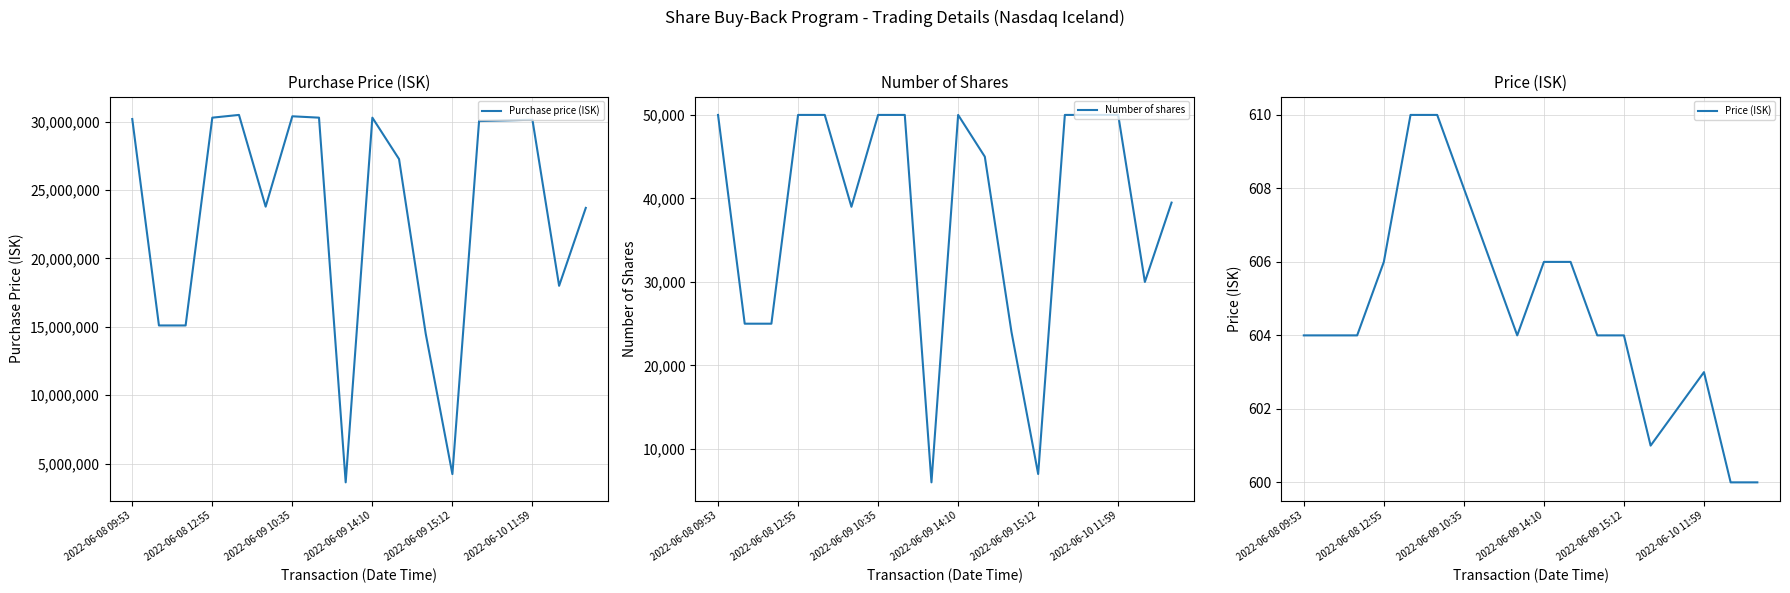

How many data points in Price (ISK) are less than 604?

5